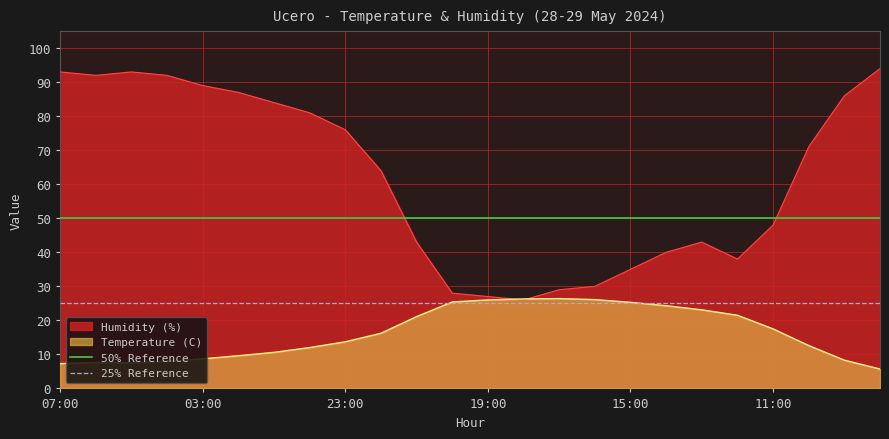

What is the highest value of the Temperature (C) series?

26.4